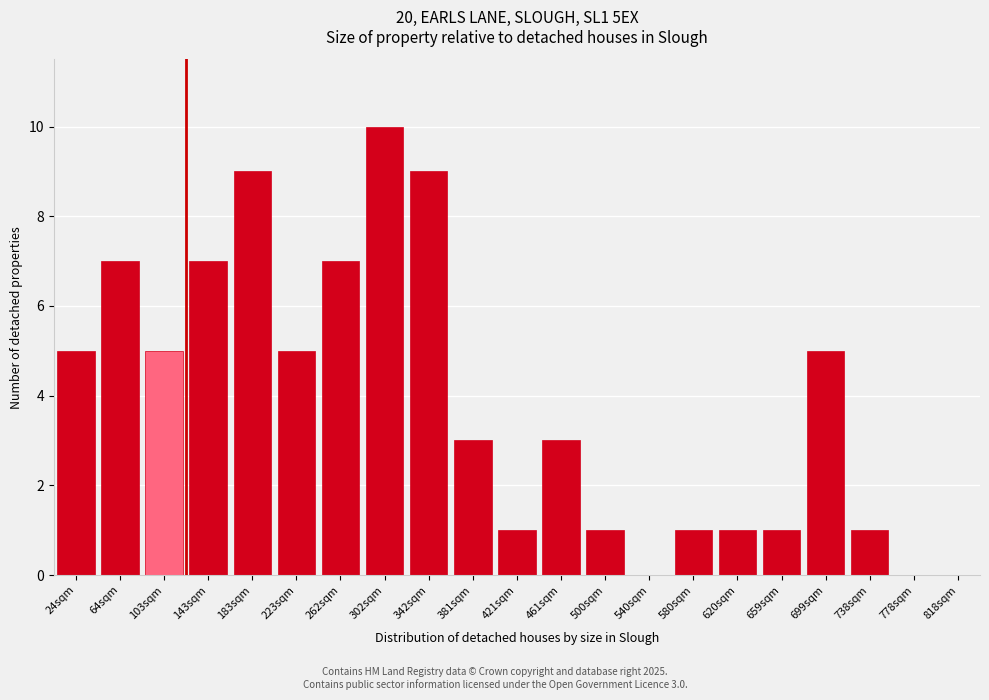

Reading left to right, extract all data points from this chart.

24sqm=5	64sqm=7	103sqm=5	143sqm=7	183sqm=9	223sqm=5	262sqm=7	302sqm=10	342sqm=9	381sqm=3	421sqm=1	461sqm=3	500sqm=1	540sqm=0	580sqm=1	620sqm=1	659sqm=1	699sqm=5	738sqm=1	778sqm=0	818sqm=0